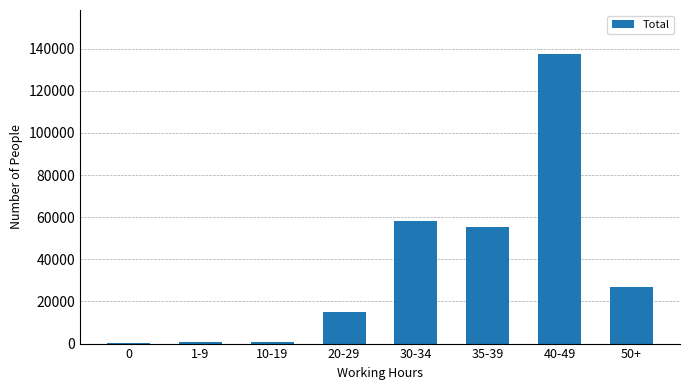

At which label is the value closest to 68894?

30-34